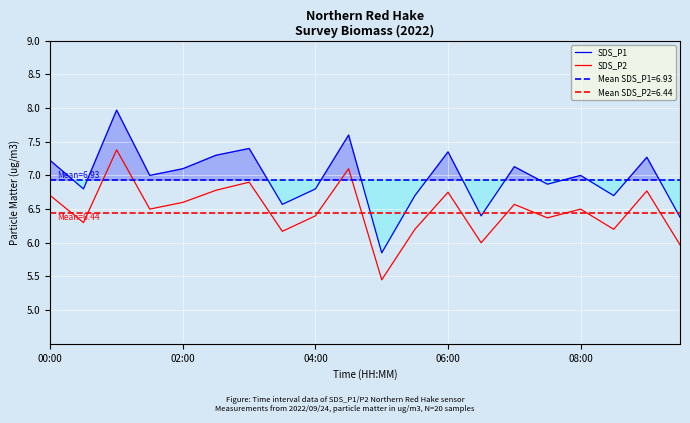

Is it true that SDS_P2 equals 6.2 at 11?

True